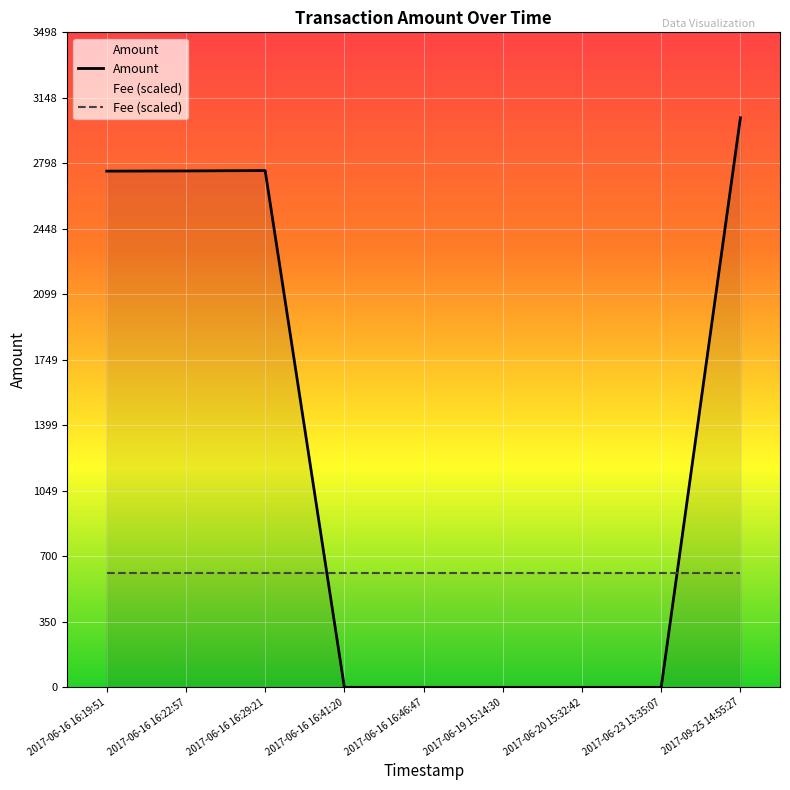

Rank the series by their maximum value, from highest to lowest.

Amount, Fee (scaled)